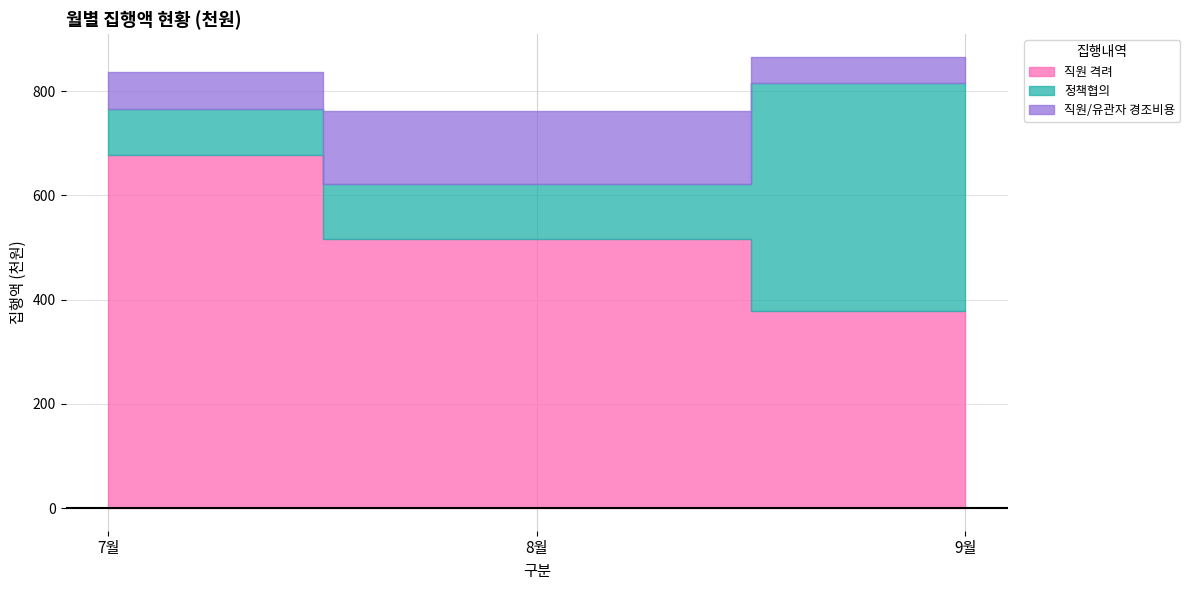

At how many categories does at least one series exceed 296?

3